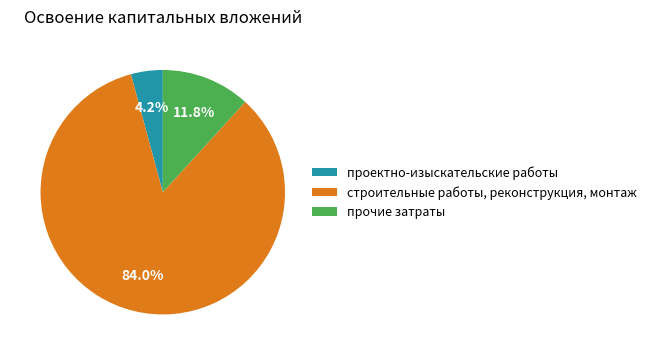

What percentage is the прочие затраты slice, to the nearest percent?

12%